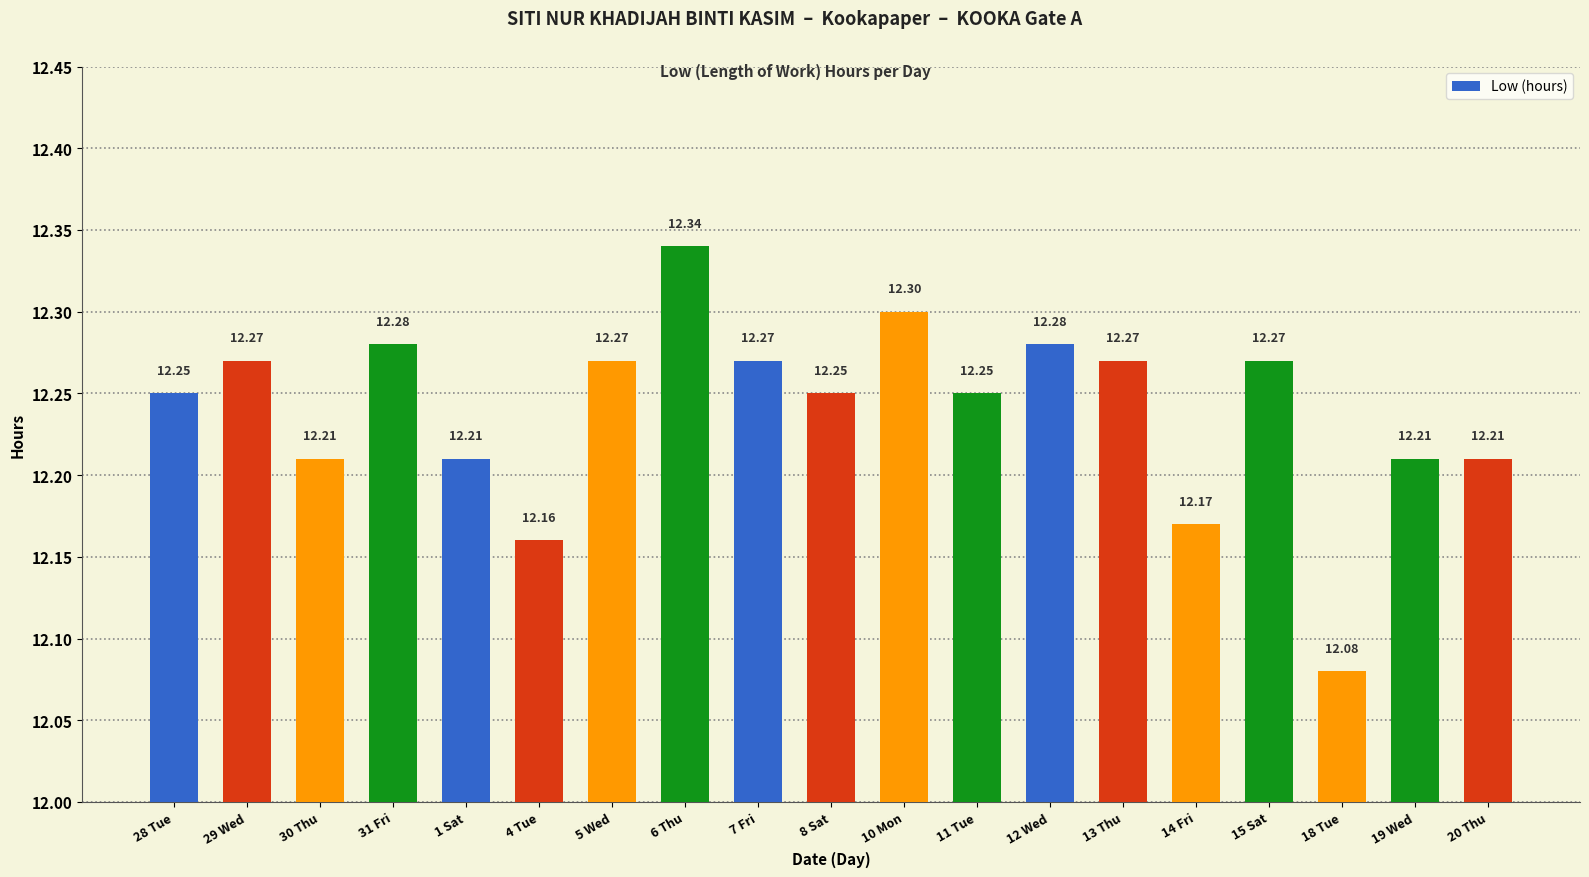

Between 20 Thu and 8 Sat, which is larger?

8 Sat